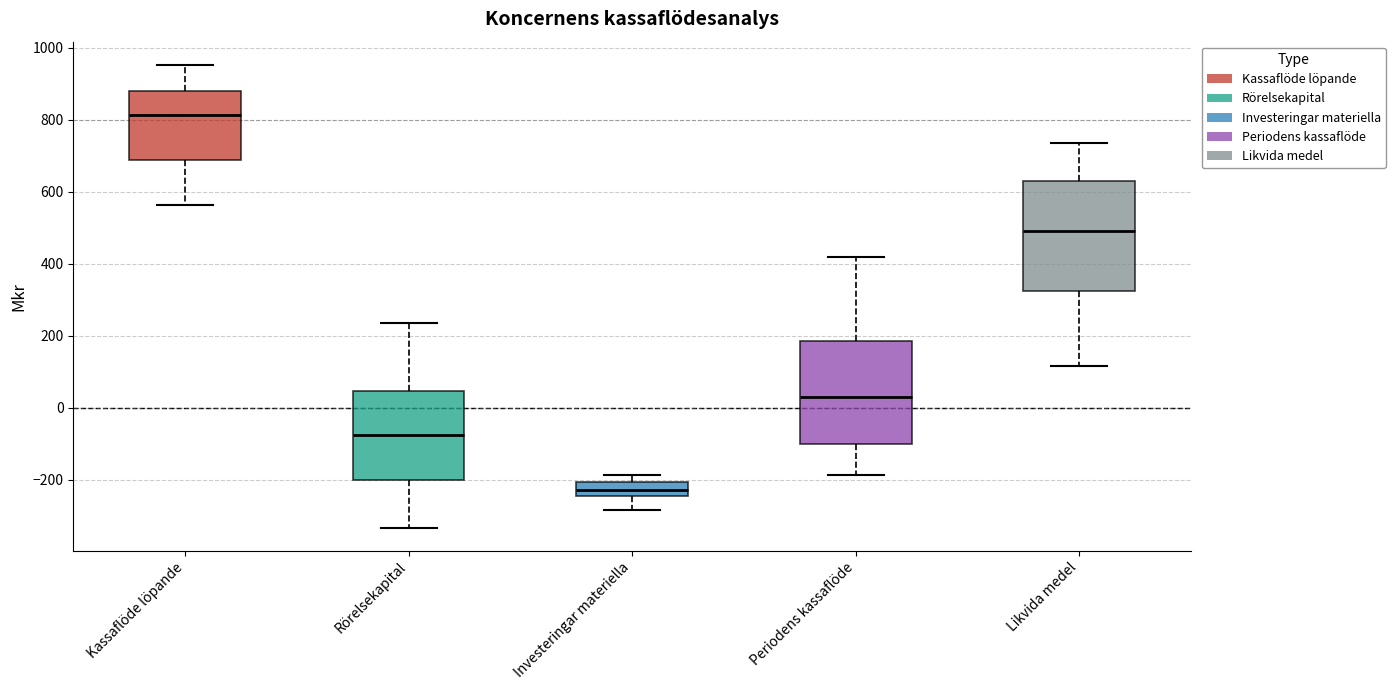

Where does the median line of the box for Kassaflöde löpande sit on the y-axis? The values are not printed on the chart, so give them approximately, as read against the axis.

820